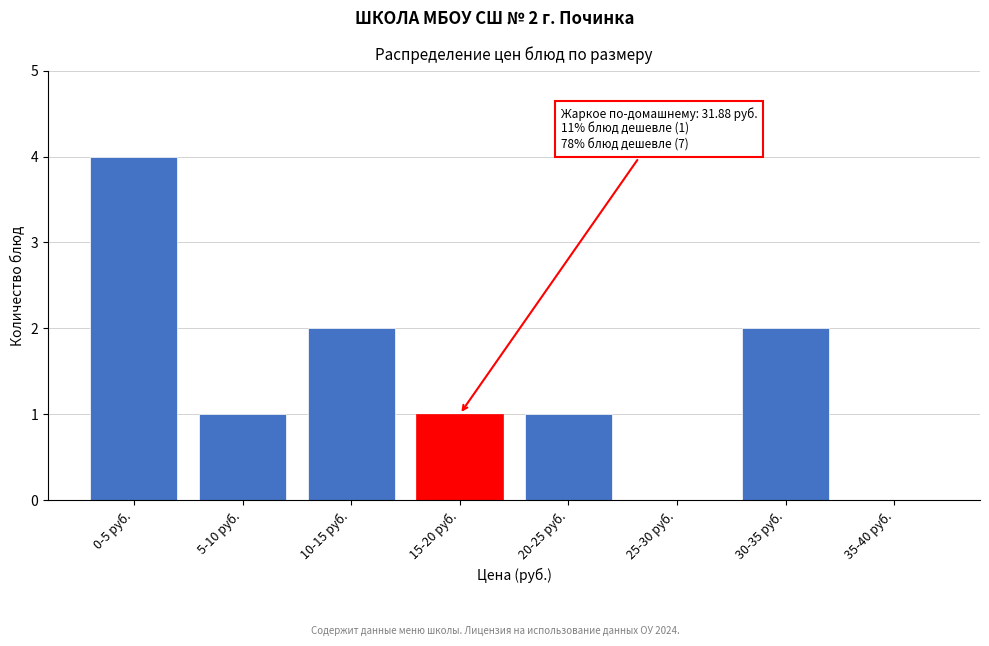

Reading left to right, what are all the values shown in this chart?

0-5 руб.=4	5-10 руб.=1	10-15 руб.=2	15-20 руб.=1	20-25 руб.=1	25-30 руб.=0	30-35 руб.=2	35-40 руб.=0